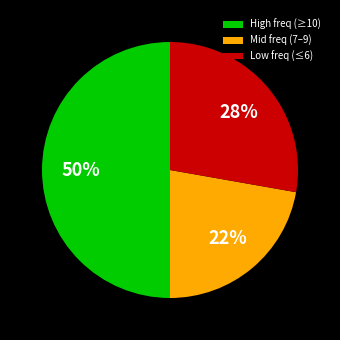

To the nearest percent, what is the average slice percentage?

33%